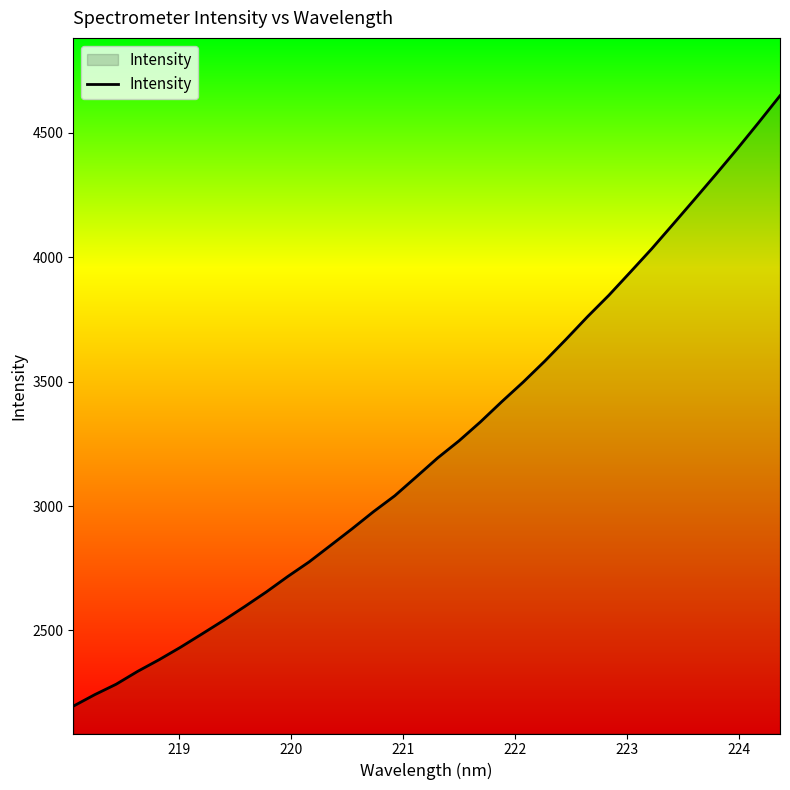

What is the smallest value displayed?

2195.7